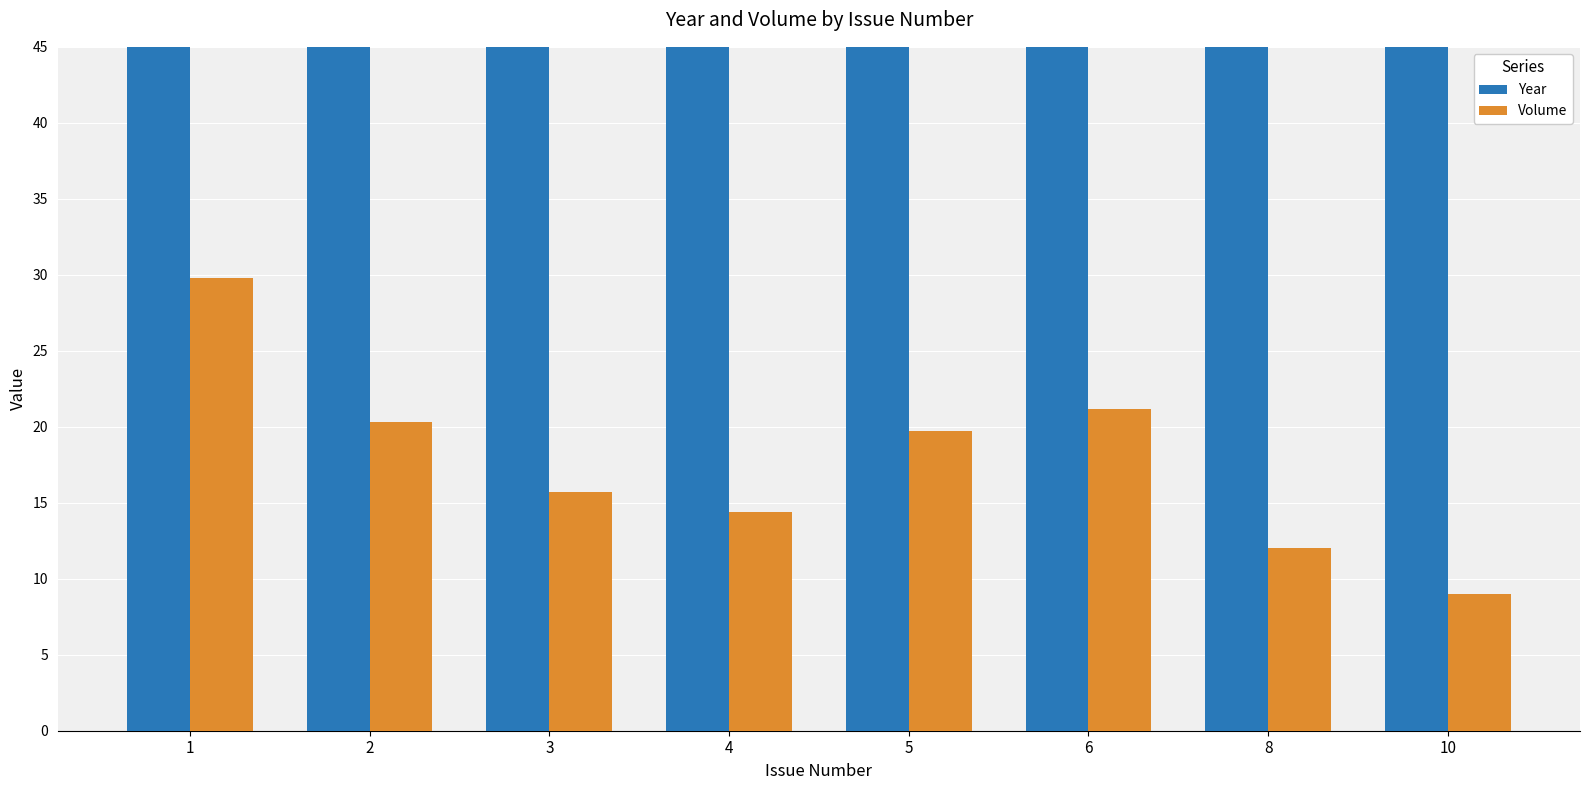

What is the difference between the highest and lowest values at 4?

1980.0